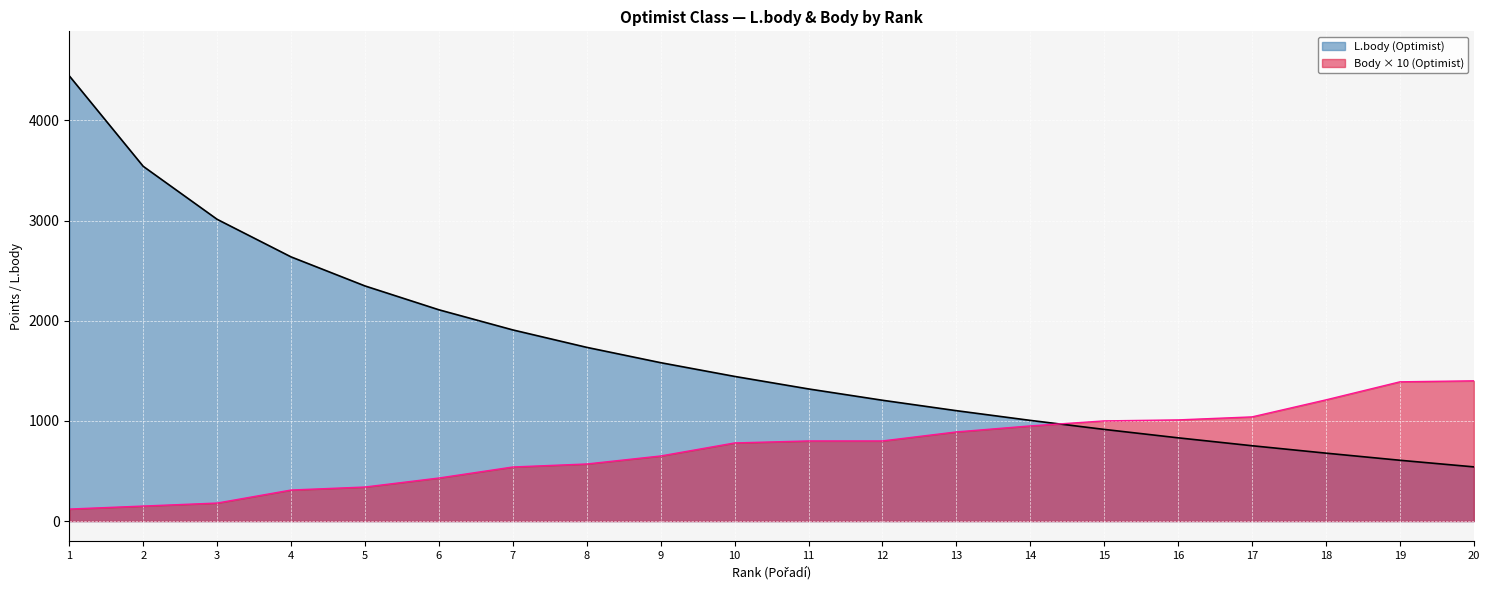

True or false: L.body (Optimist) and Body (Optimist) cross at least once.

True